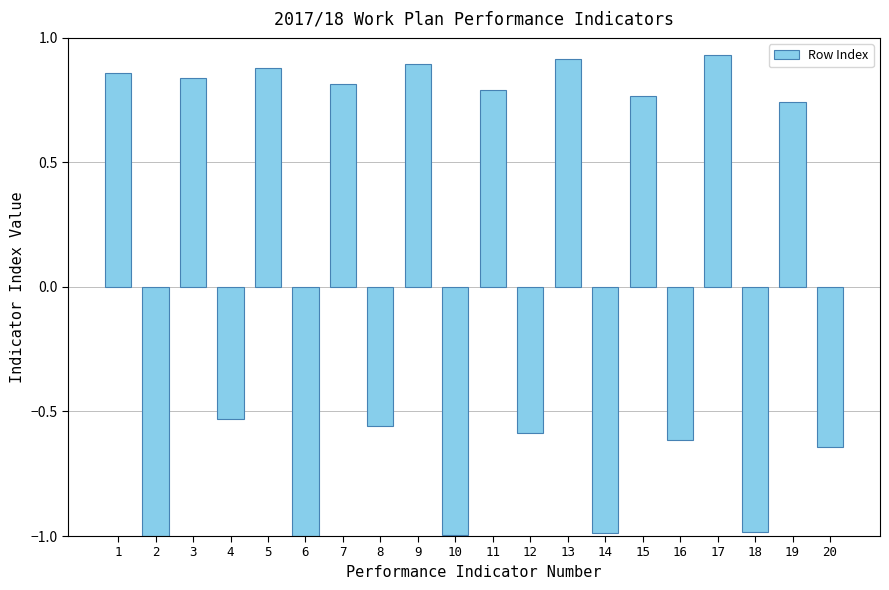

How many values are below zero?

10